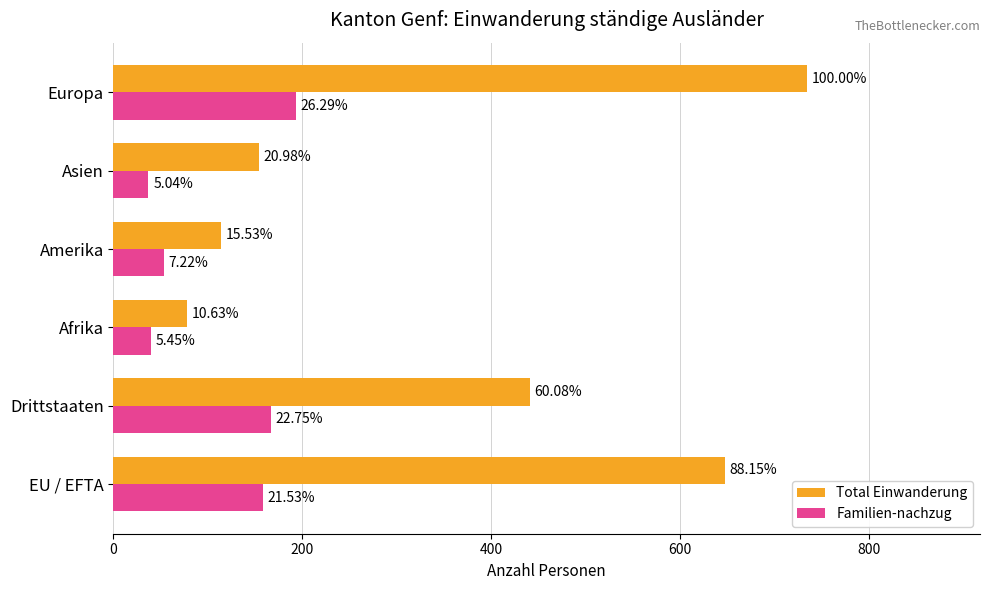

What are all the series names shown in the legend?

Total Einwanderung, Familien-nachzug